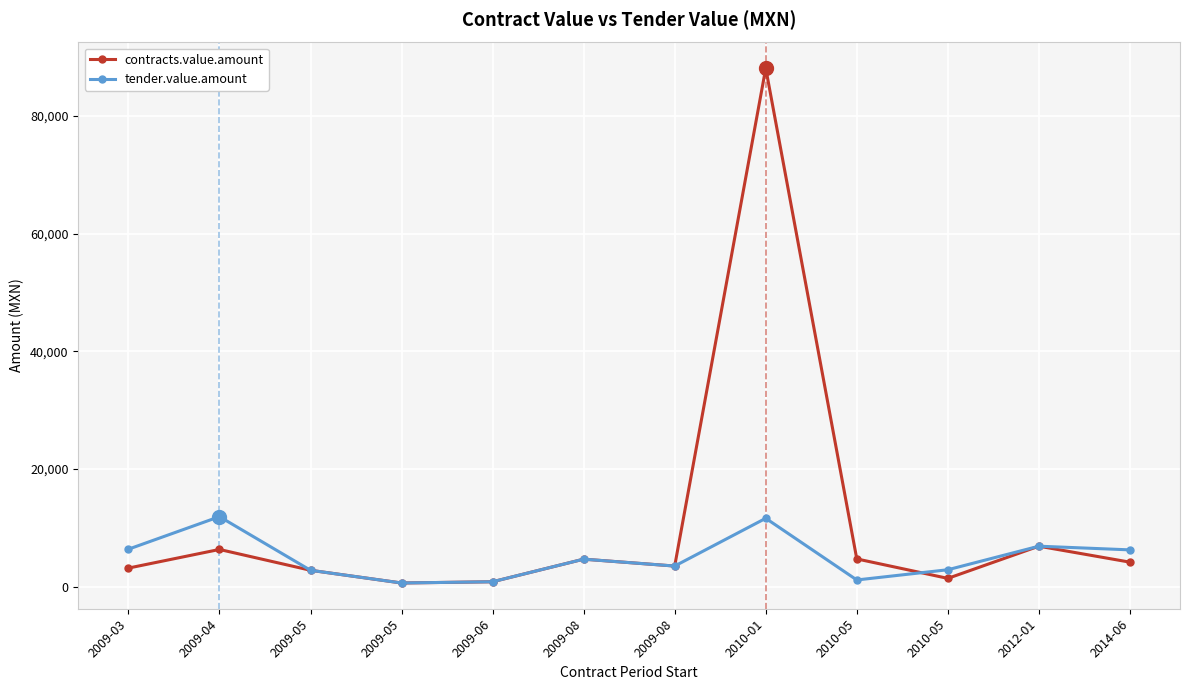

True or false: tender.value.amount has a value of 16873.9 at 2009-04.

False